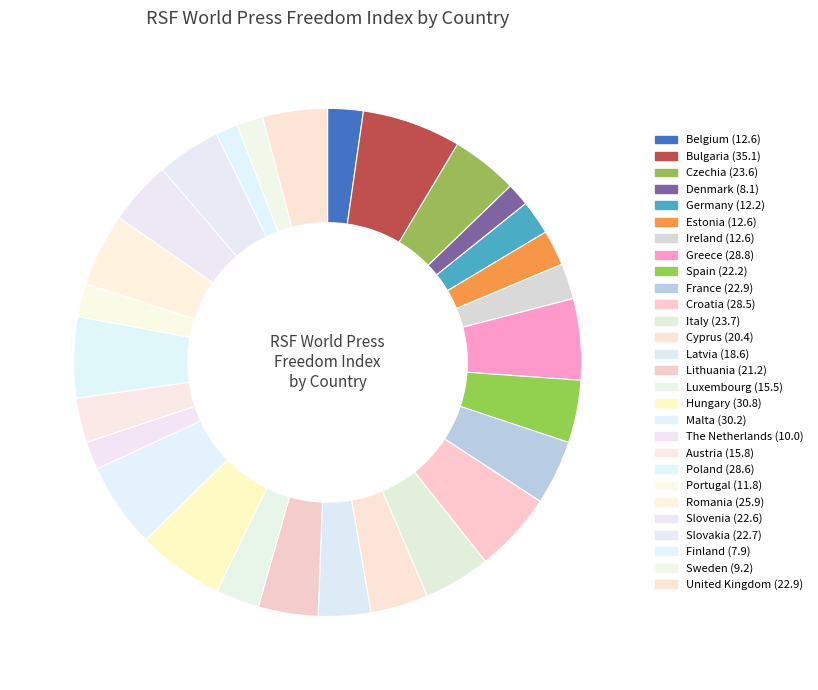

How many segments does this pie chart have?

28